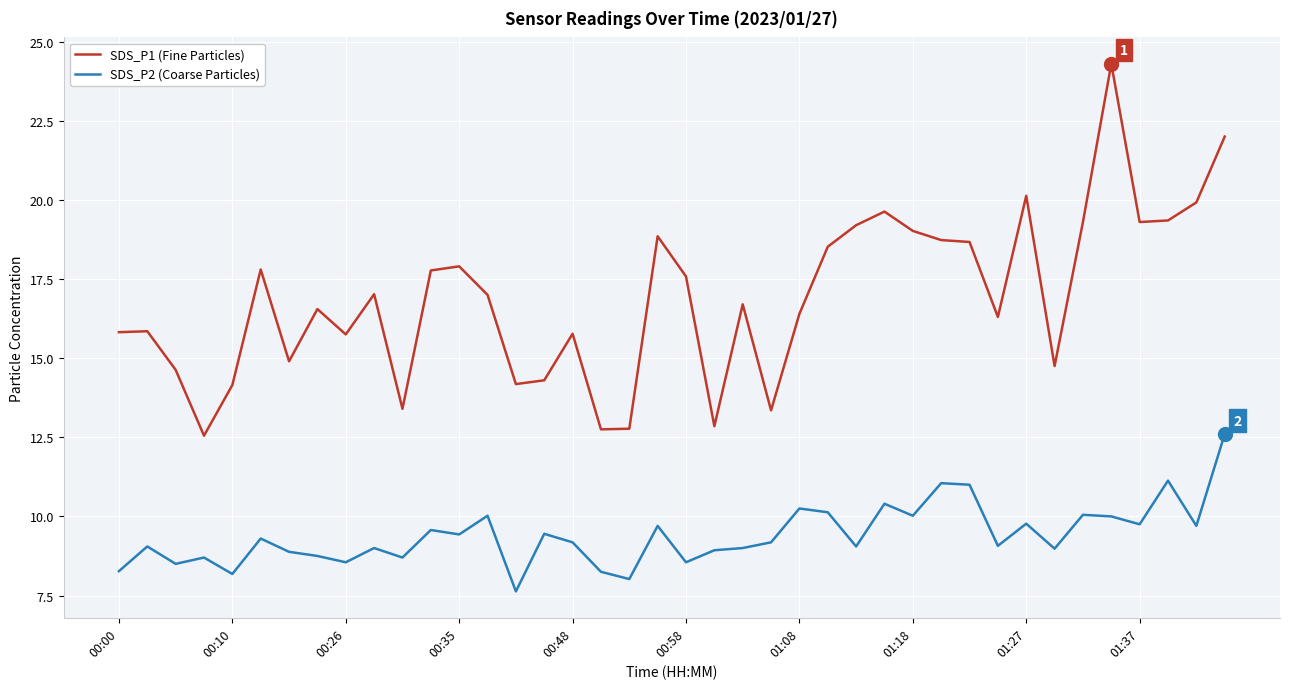

Which series has the largest total across all categories?

SDS_P1 (Fine Particles)